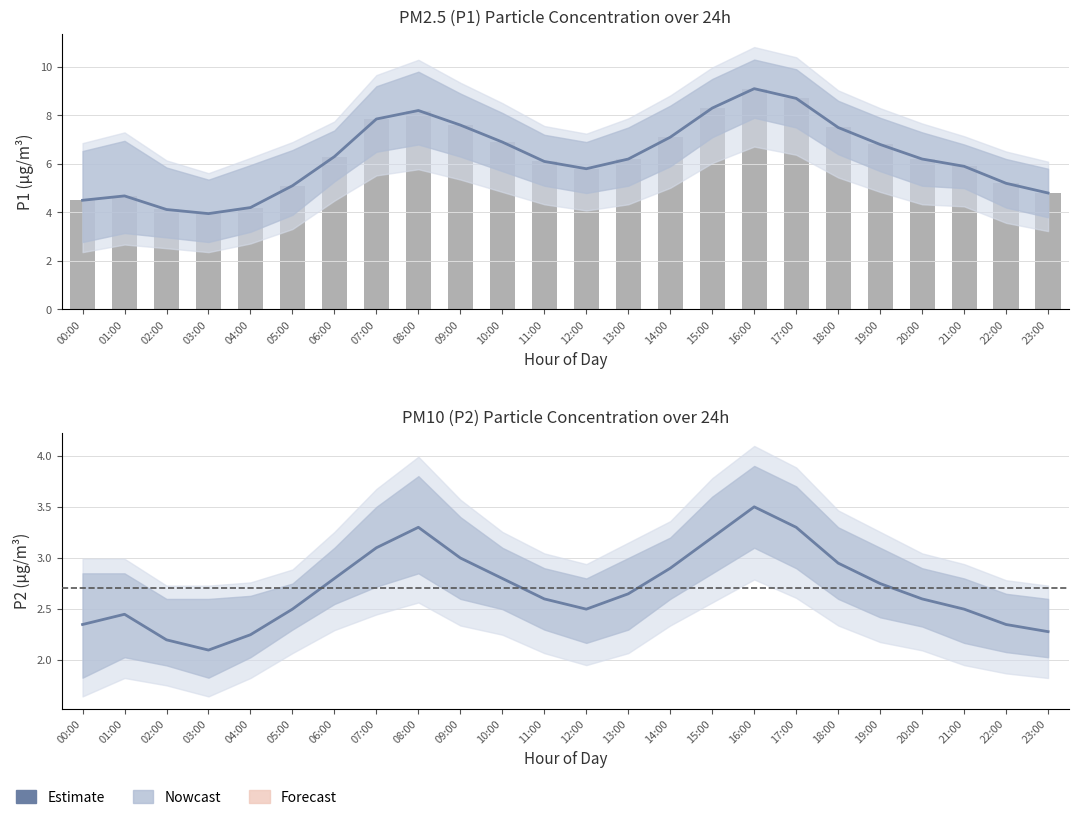

Reading left to right, what are all the values shown in this chart?

Estimate P1: 00:00=4.5	01:00=4.7	02:00=4.1	03:00=4.0	04:00=4.2	05:00=5.1	06:00=6.3	07:00=7.8	08:00=8.2	09:00=7.6	10:00=6.9	11:00=6.1	12:00=5.8	13:00=6.2	14:00=7.1	15:00=8.3	16:00=9.1	17:00=8.7	18:00=7.5	19:00=6.8	20:00=6.2	21:00=5.9	22:00=5.2	23:00=4.8
P1 raw: 00:00=4.5	01:00=4.7	02:00=4.1	03:00=4.0	04:00=4.2	05:00=5.1	06:00=6.3	07:00=7.8	08:00=8.2	09:00=7.6	10:00=6.9	11:00=6.1	12:00=5.8	13:00=6.2	14:00=7.1	15:00=8.3	16:00=9.1	17:00=8.7	18:00=7.5	19:00=6.8	20:00=6.2	21:00=5.9	22:00=5.2	23:00=4.8
Estimate P2: 00:00=2.4	01:00=2.5	02:00=2.2	03:00=2.1	04:00=2.2	05:00=2.5	06:00=2.8	07:00=3.1	08:00=3.3	09:00=3.0	10:00=2.8	11:00=2.6	12:00=2.5	13:00=2.6	14:00=2.9	15:00=3.2	16:00=3.5	17:00=3.3	18:00=3.0	19:00=2.8	20:00=2.6	21:00=2.5	22:00=2.4	23:00=2.3